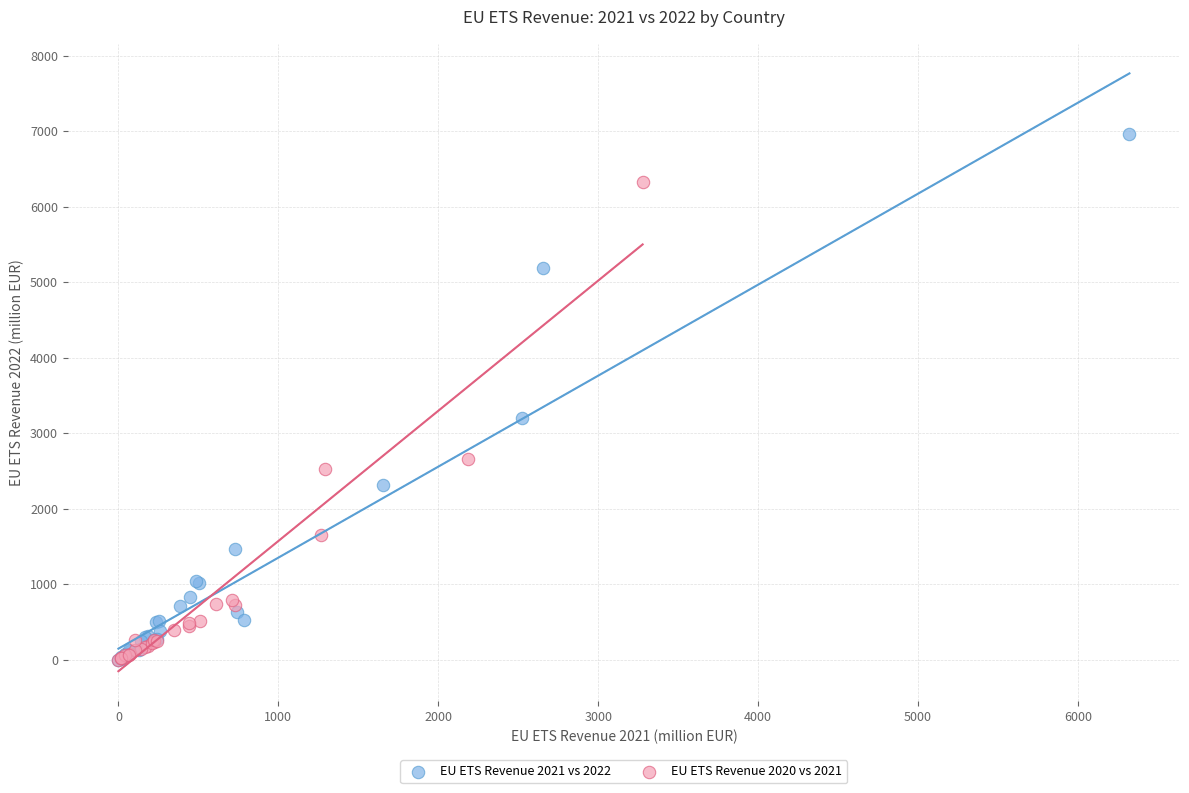

What are all the series names shown in the legend?

EU ETS Revenue 2021 vs 2022, EU ETS Revenue 2020 vs 2021